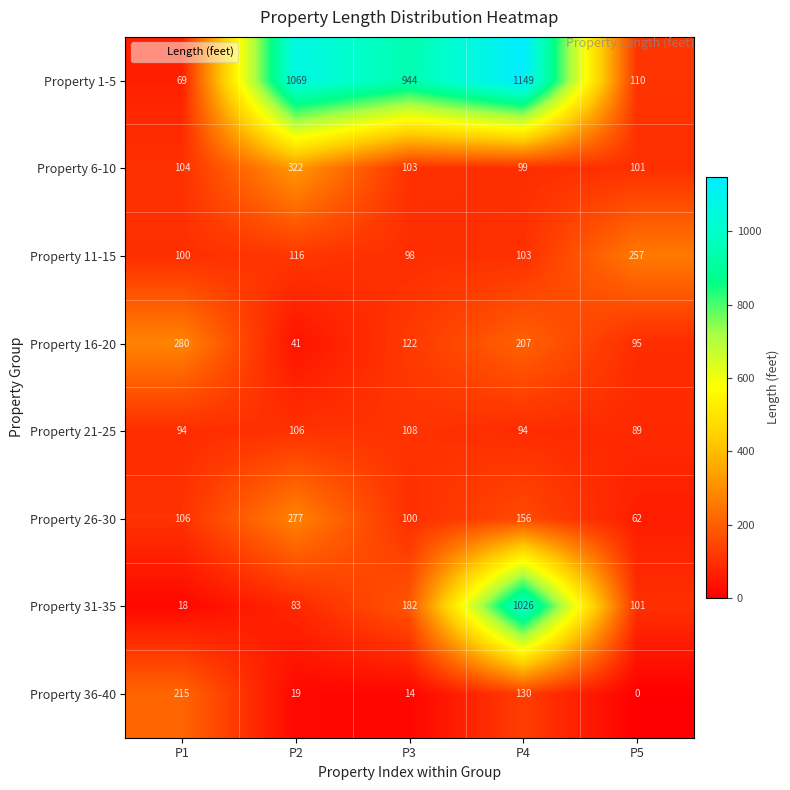

What is the difference between the Property 26-30 values at P4 and P2?

121